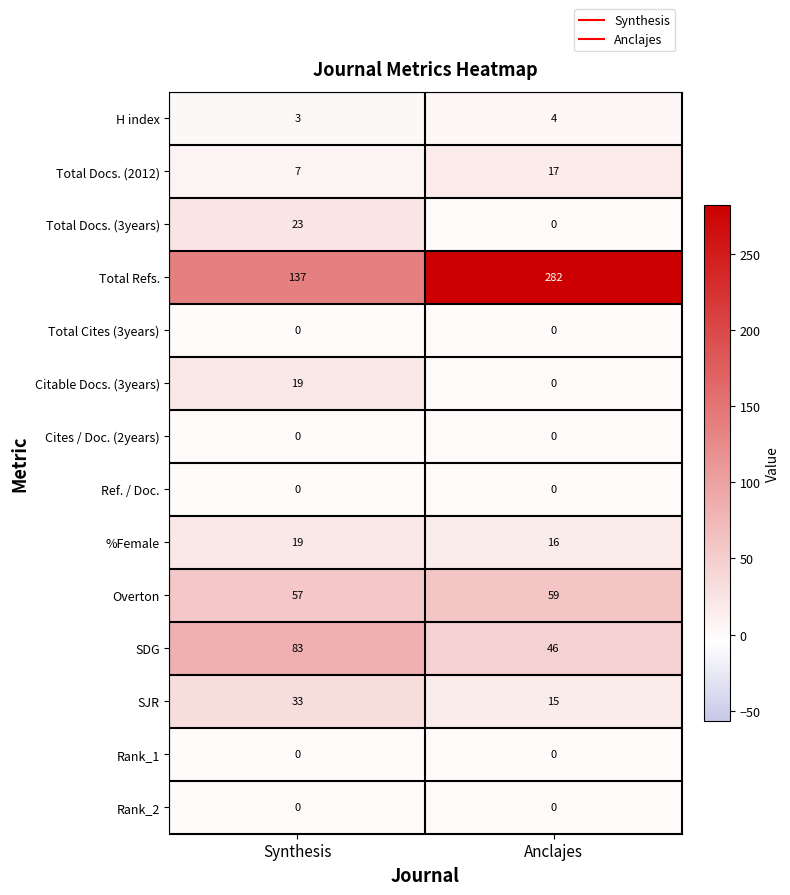

At which category is the sum across all series the highest?

Anclajes